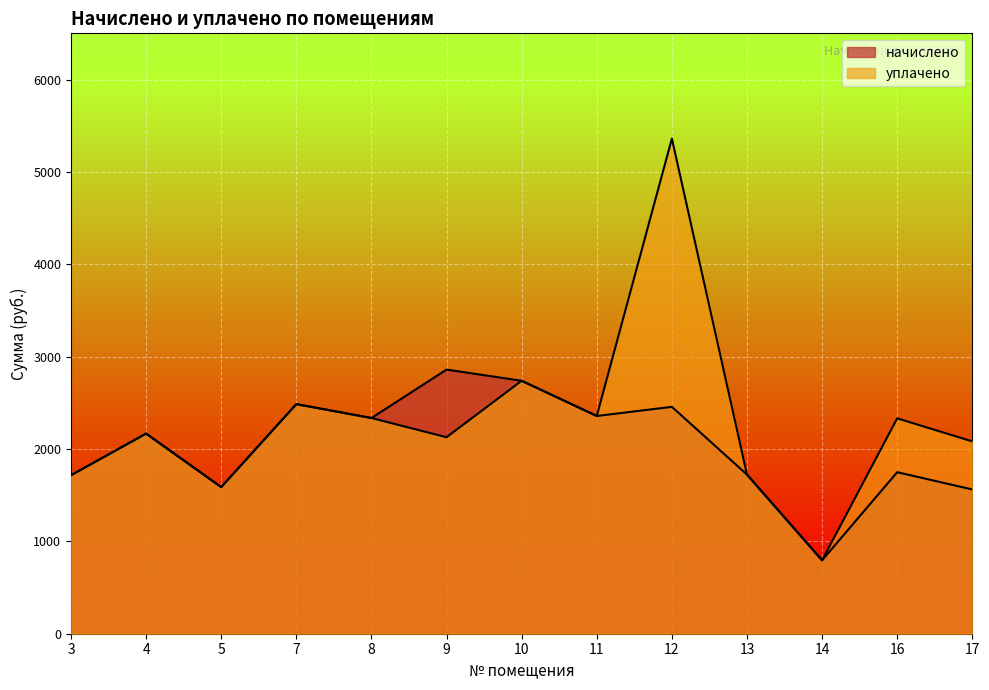

What are all the series names shown in the legend?

начислено, уплачено